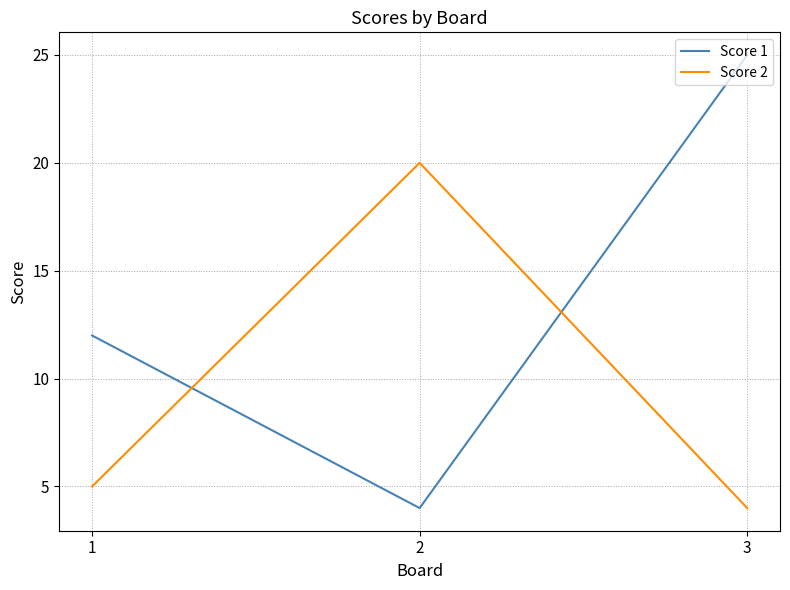

Which series has the largest total across all categories?

Score 1